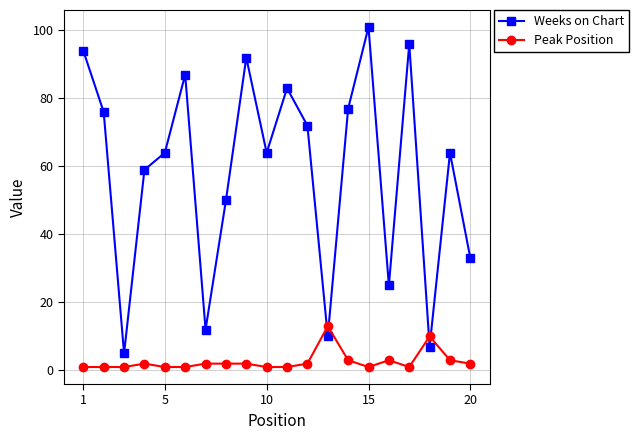

What is the average value of the Peak Position series?

3